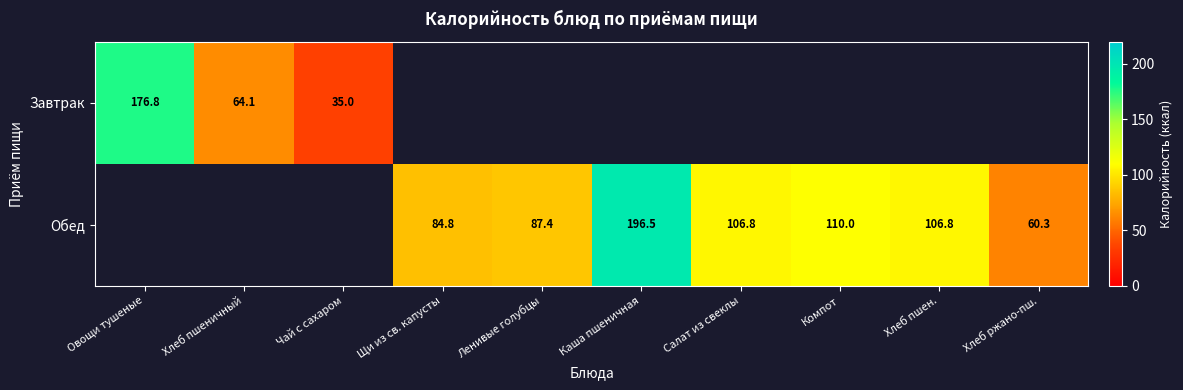

The value of Обед at Хлеб пшен. is 106.8. True or false?

True